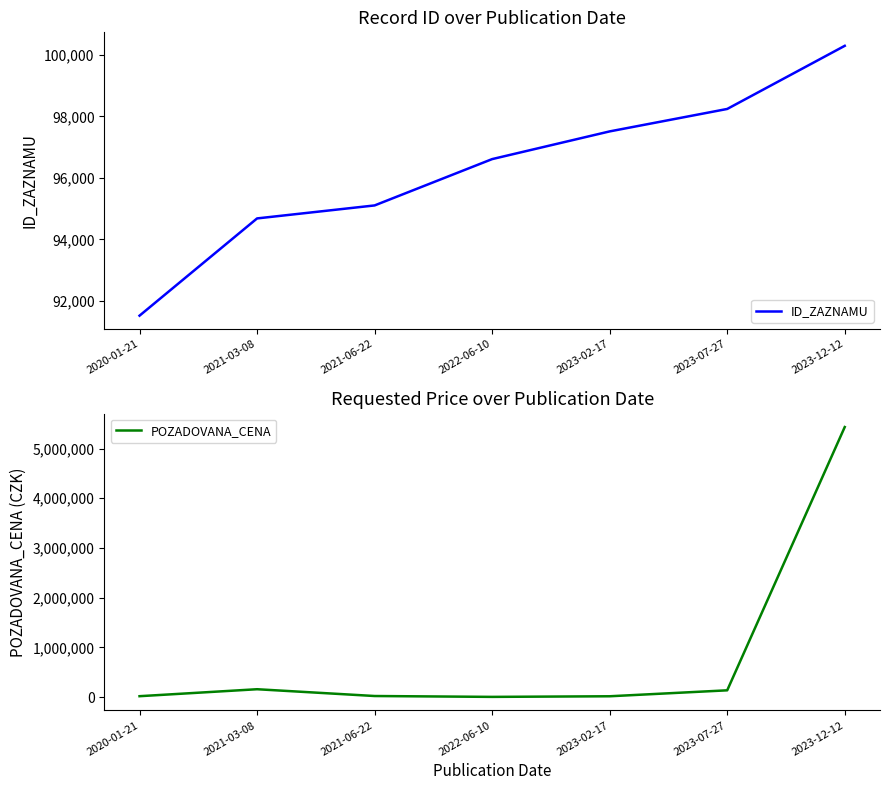

Which series has the largest total across all categories?

POZADOVANA_CENA